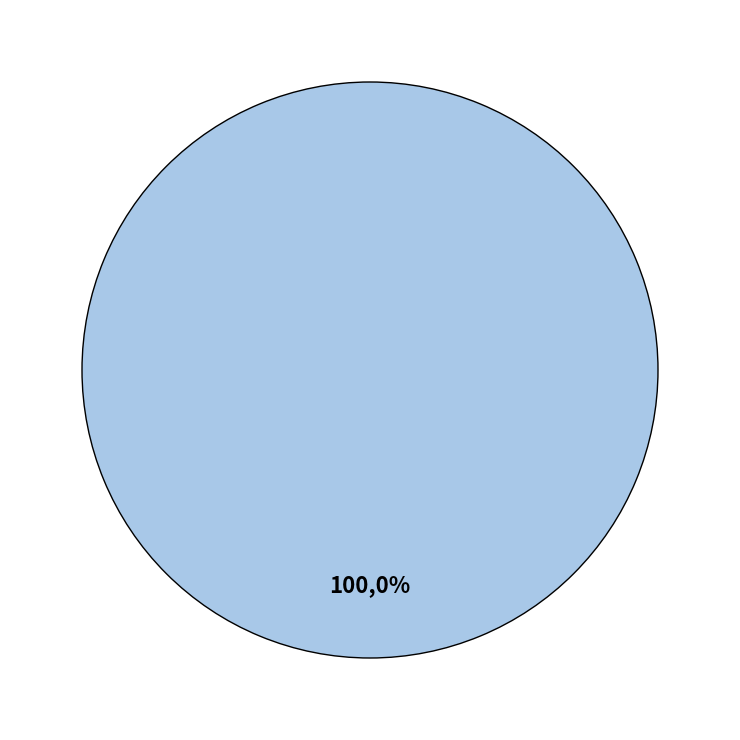

True or false: Windkracht accounts for 0% of the total.

True